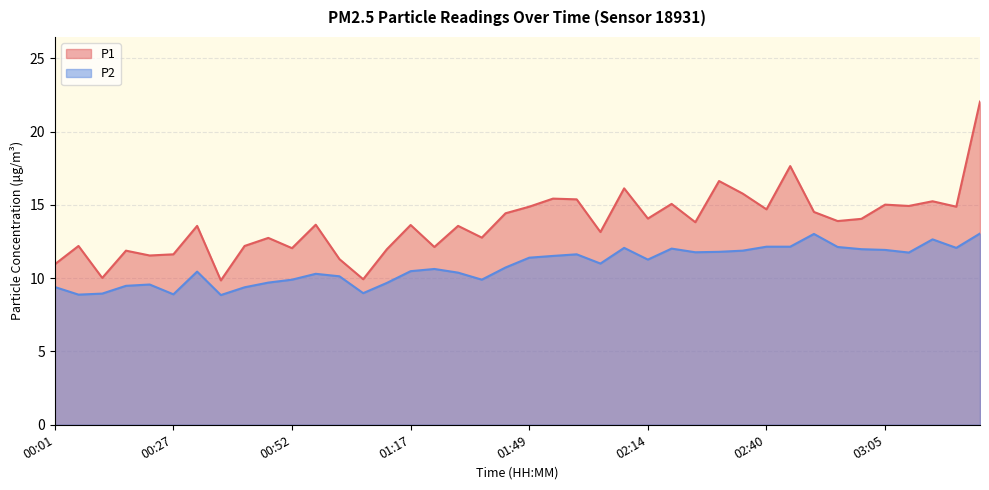

True or false: P2 and P1 intersect in this chart.

False